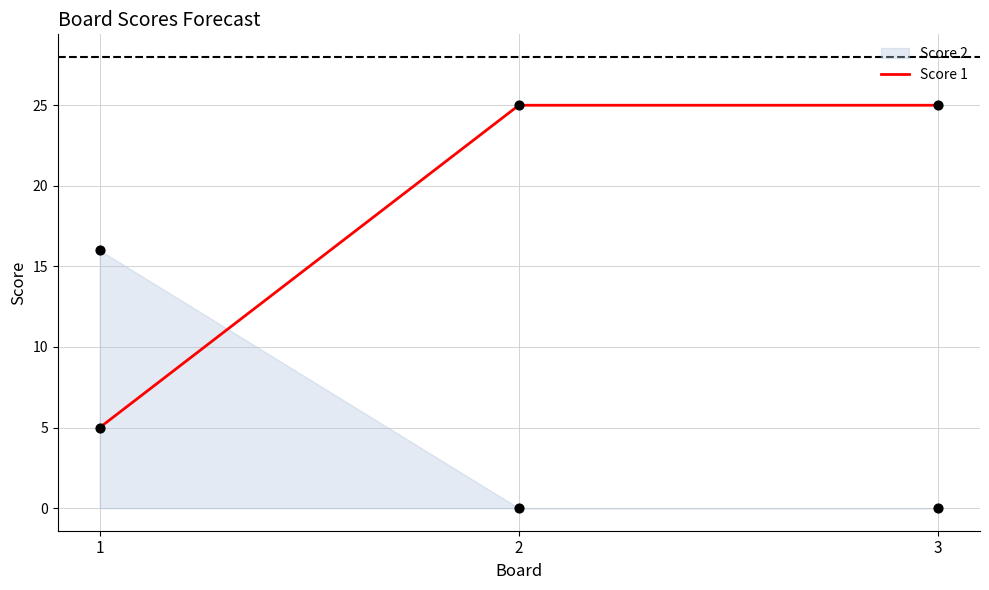

Approximately how many times larger is the value at 1 compared to 3?

0.2